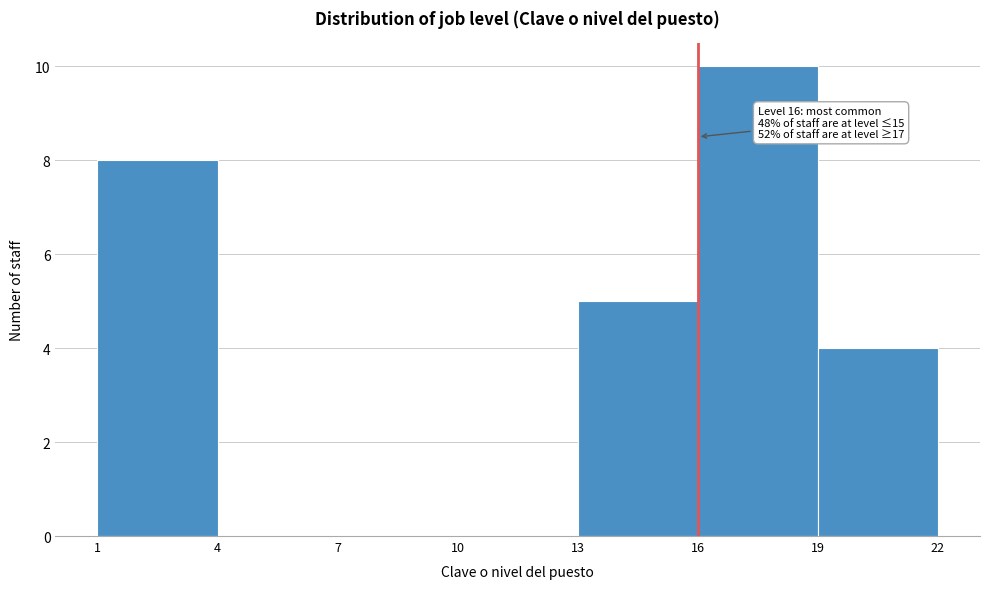

Over which range of the x-axis is the bar tallest?

16 to 19